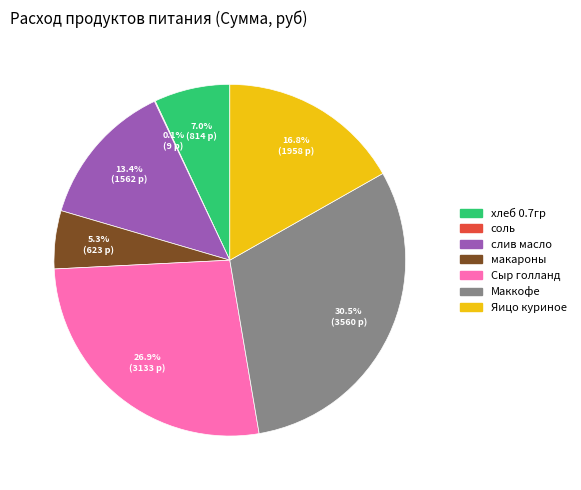

Is there a majority slice in this chart?

No